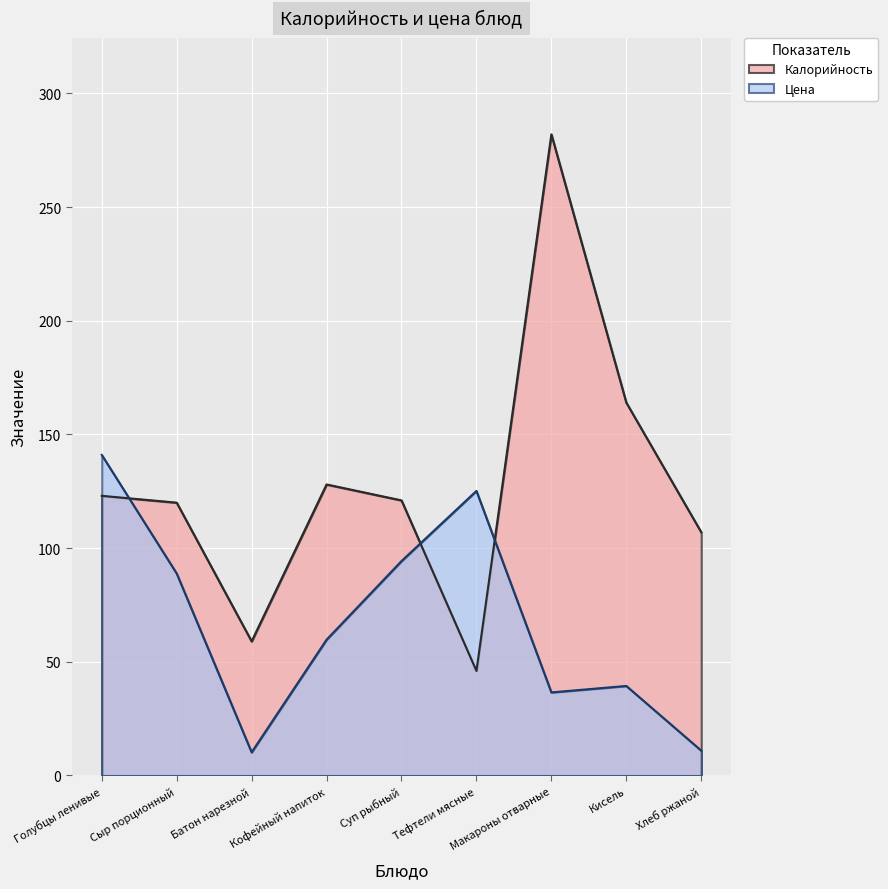

How many lines are shown in the chart?

2